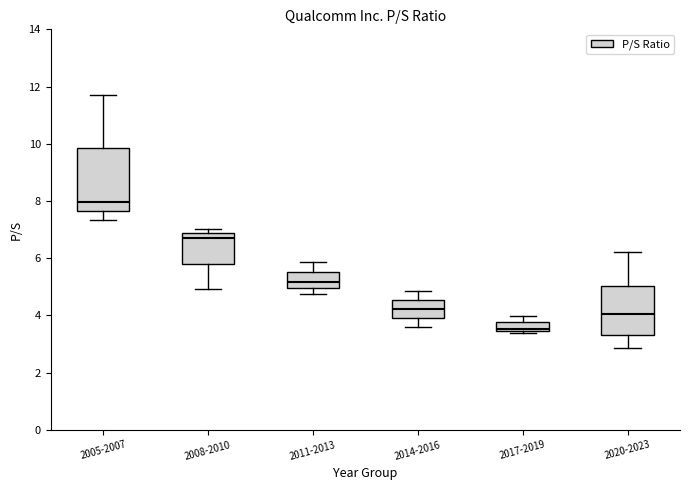

Where is the lower edge of the box for 2008-2010 on the y-axis? The values are not printed on the chart, so give them approximately, as read against the axis.

5.8